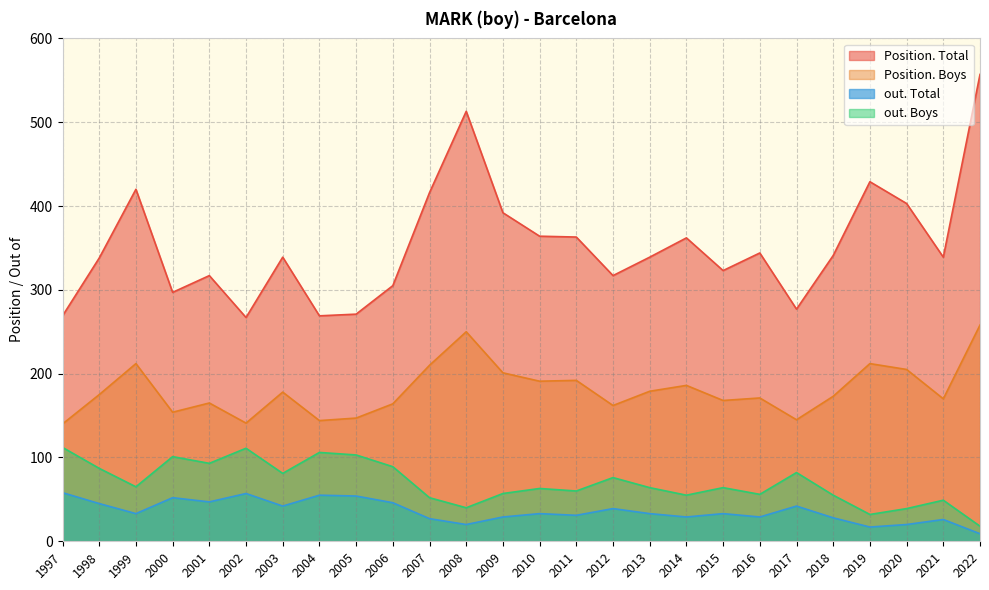

Is the value of Position. Total at 1998 greater than the value of out. Total at 2022?

Yes